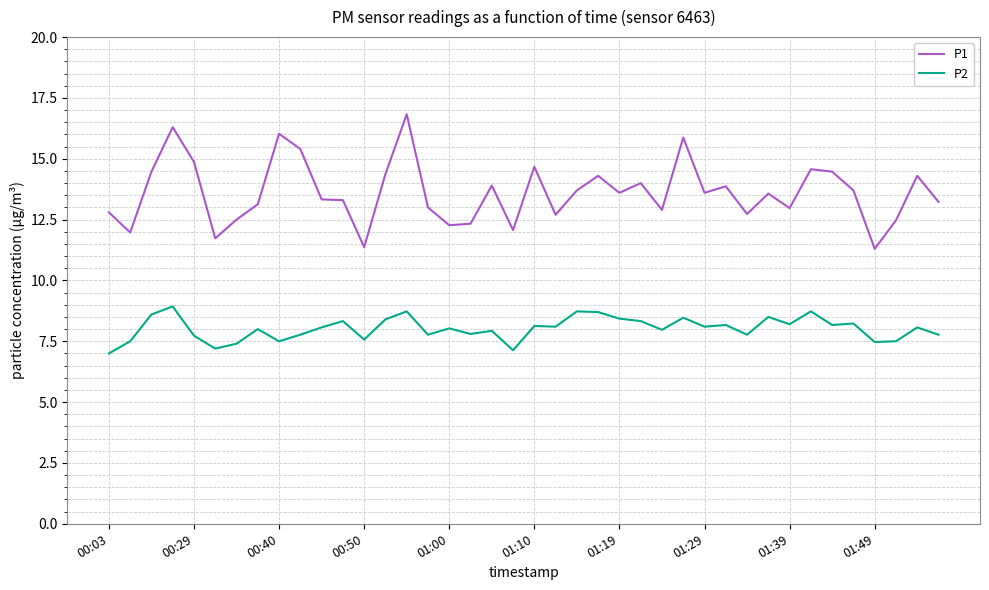

True or false: P1 and P2 cross at least once.

False